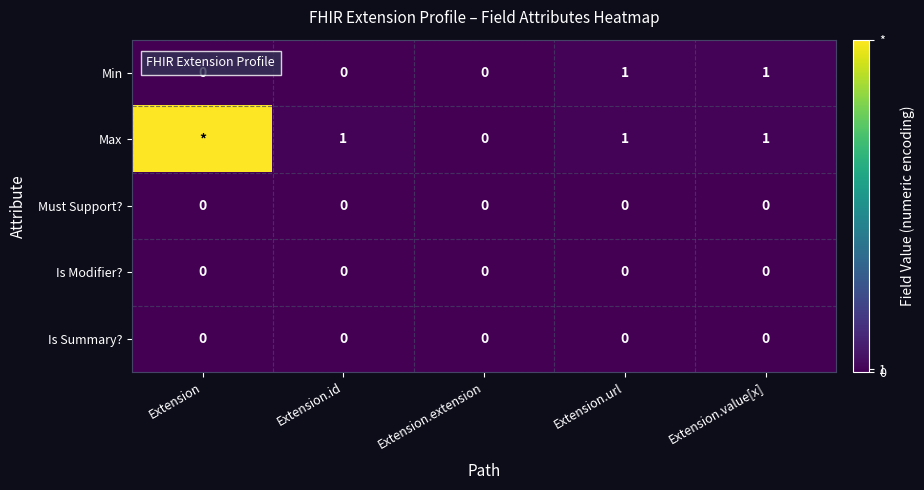

Is it true that Min equals 0 at Extension.url?

False